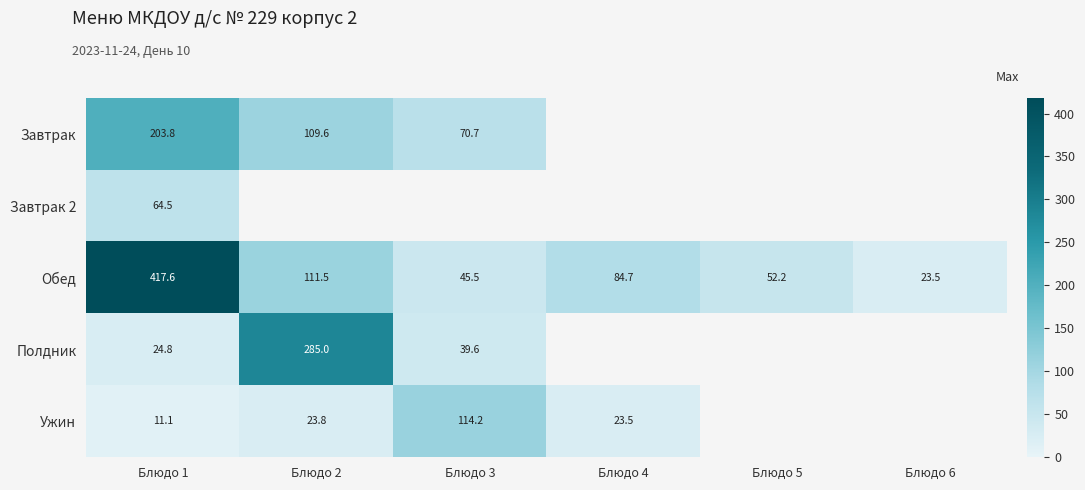

Is the value of Завтрак at Блюдо 2 greater than the value of Обед at Блюдо 2?

No